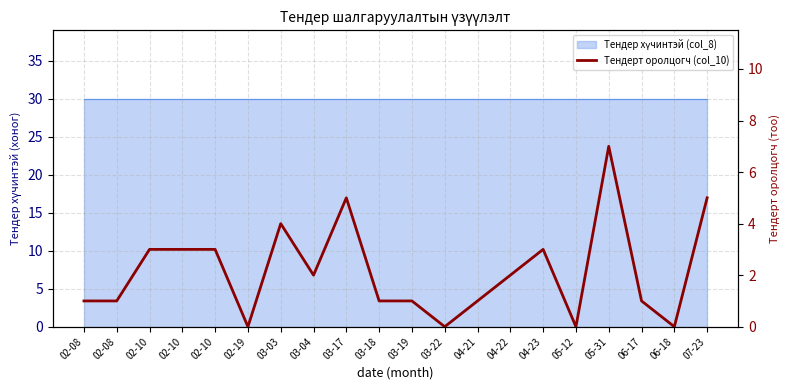

Between 05-31 and 06-18, which is larger?

05-31